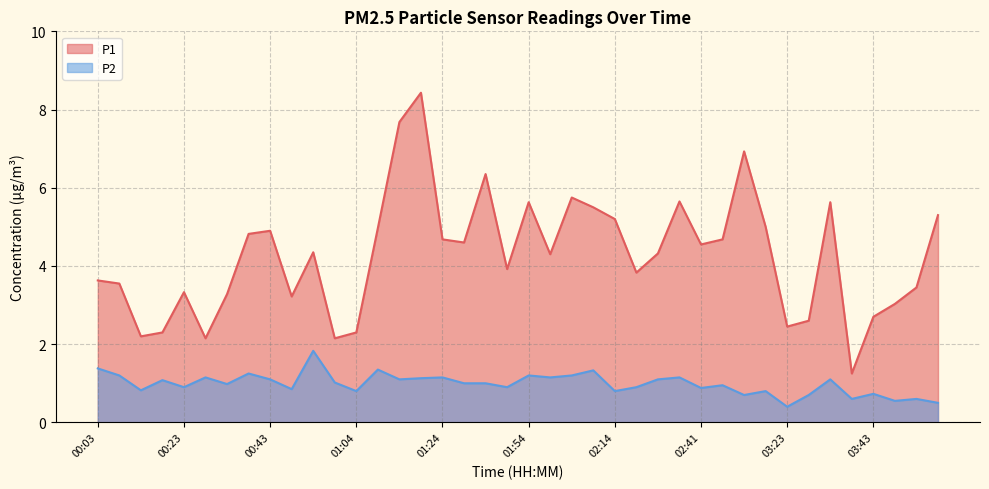

True or false: P2 and P1 cross at least once.

False